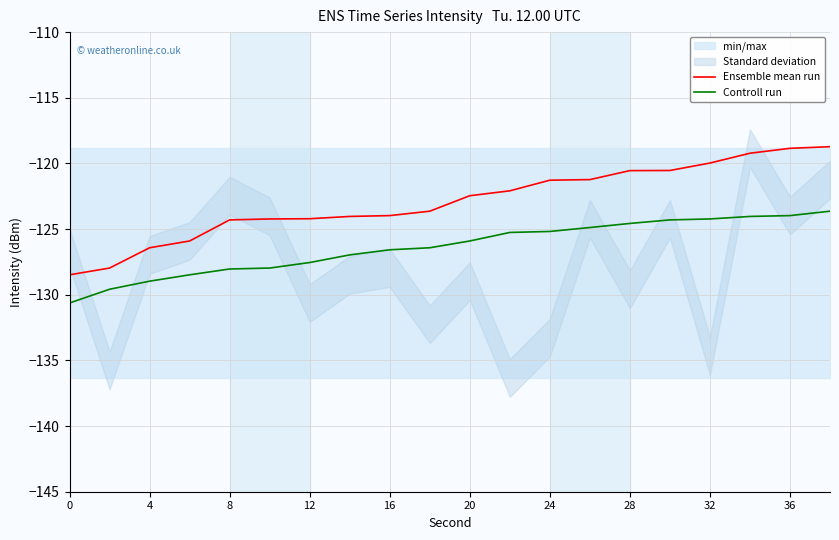

What is the maximum value shown in the chart?

-118.7